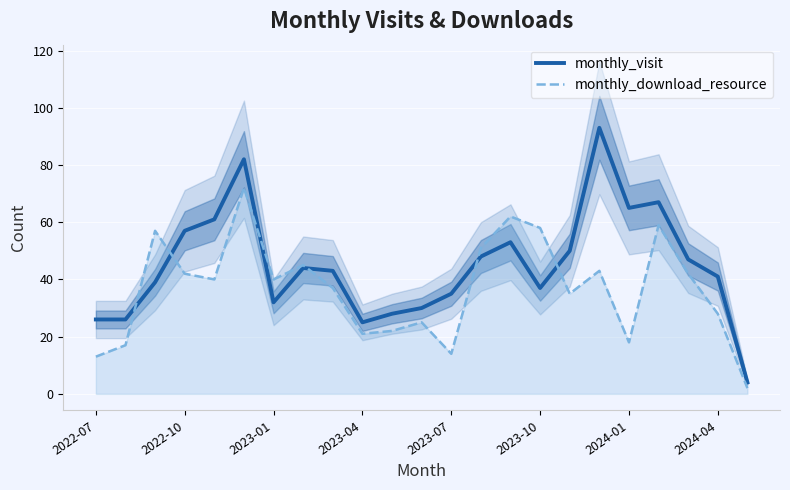

The value of monthly_download_resource at 2023-04 is 10. True or false?

False